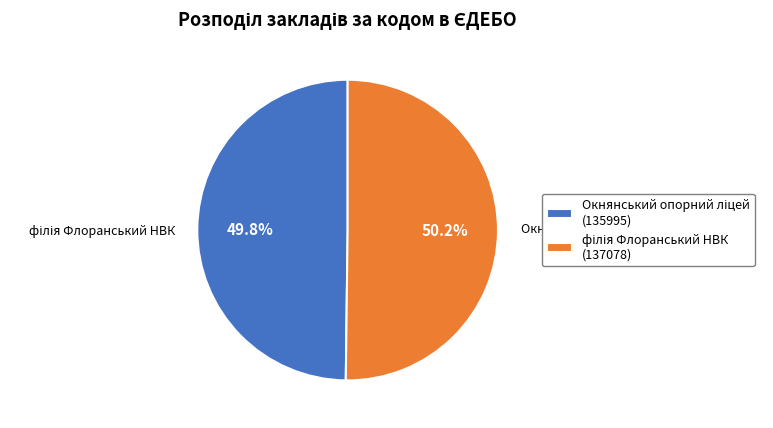

What is the total percentage of Окнянський опорний ліцей and філія Флоранський НВК?

100.0%